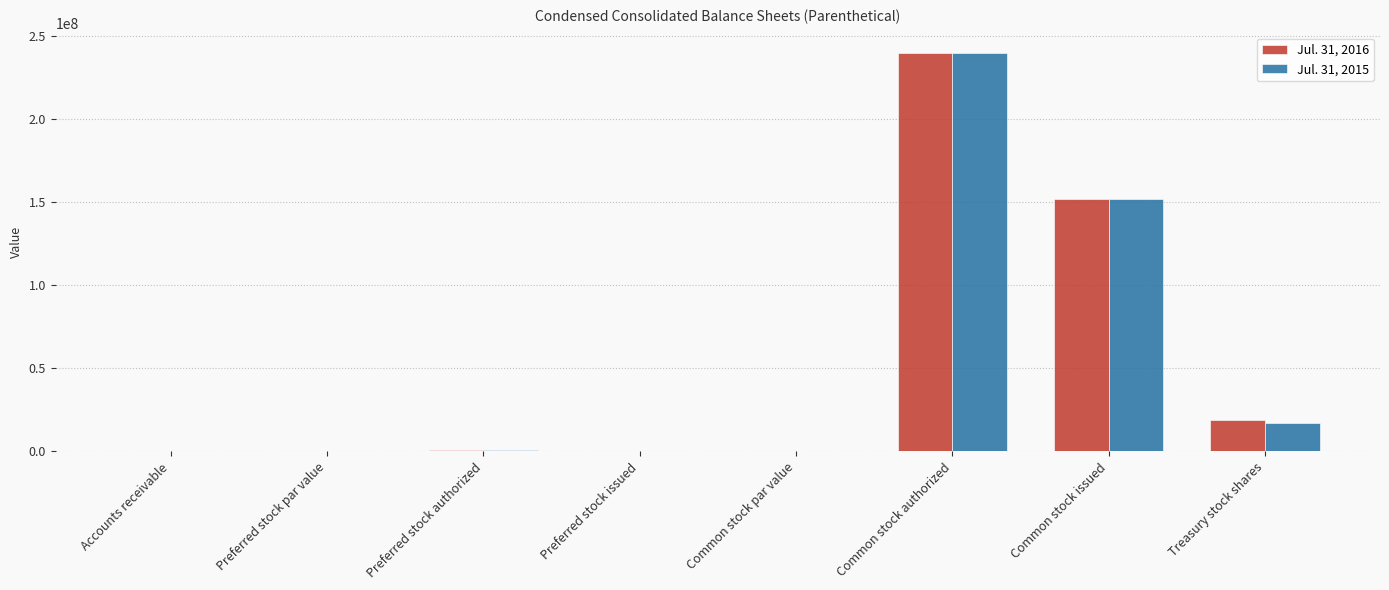

Between Preferred stock issued and Treasury stock shares, which series saw the biggest shift?

Jul. 31, 2016